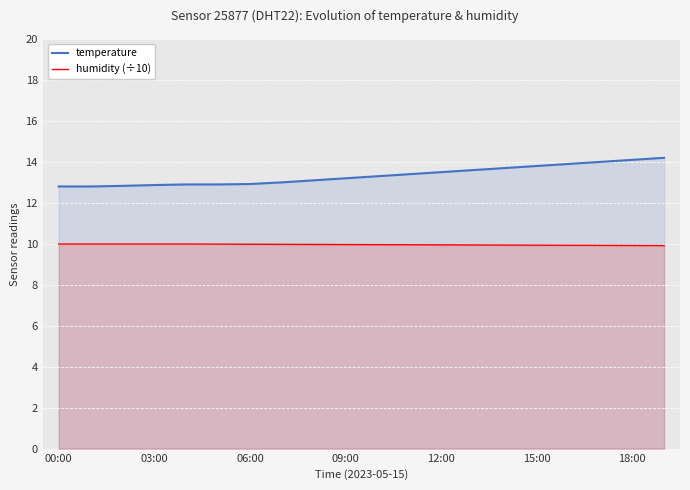

True or false: humidity (÷10) has a value of 10.0 at 06:00.

True